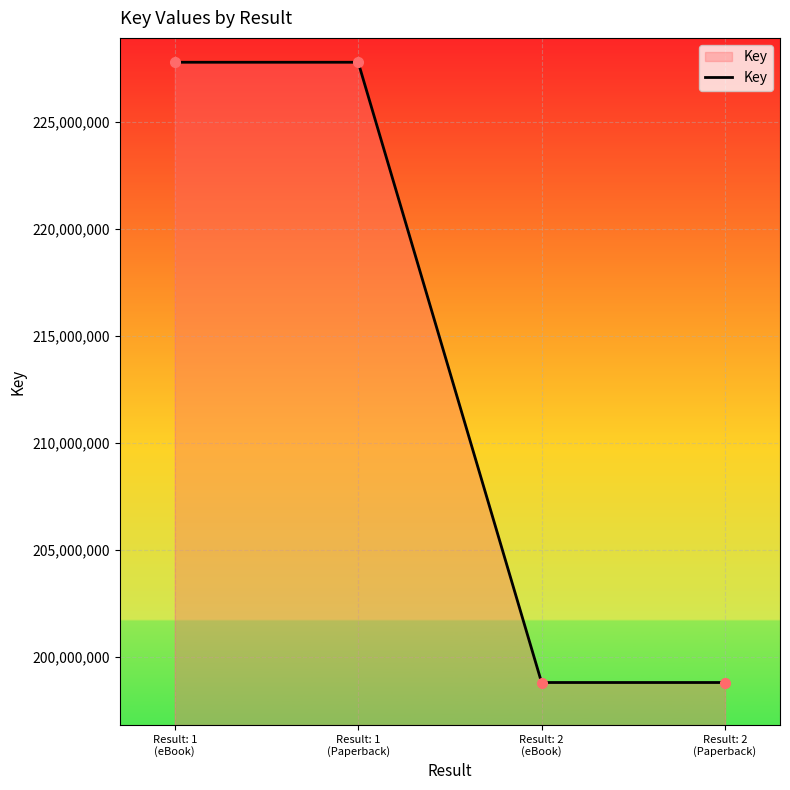

True or false: the data has more than 2 interior local peaks.

False